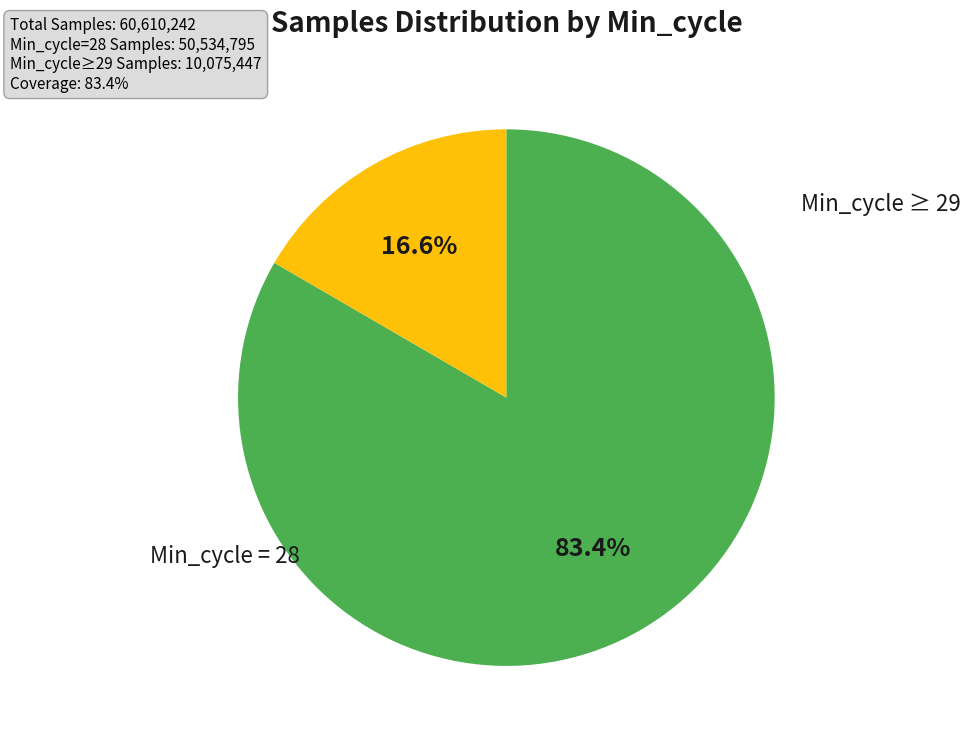

Is there a majority slice in this chart?

Yes